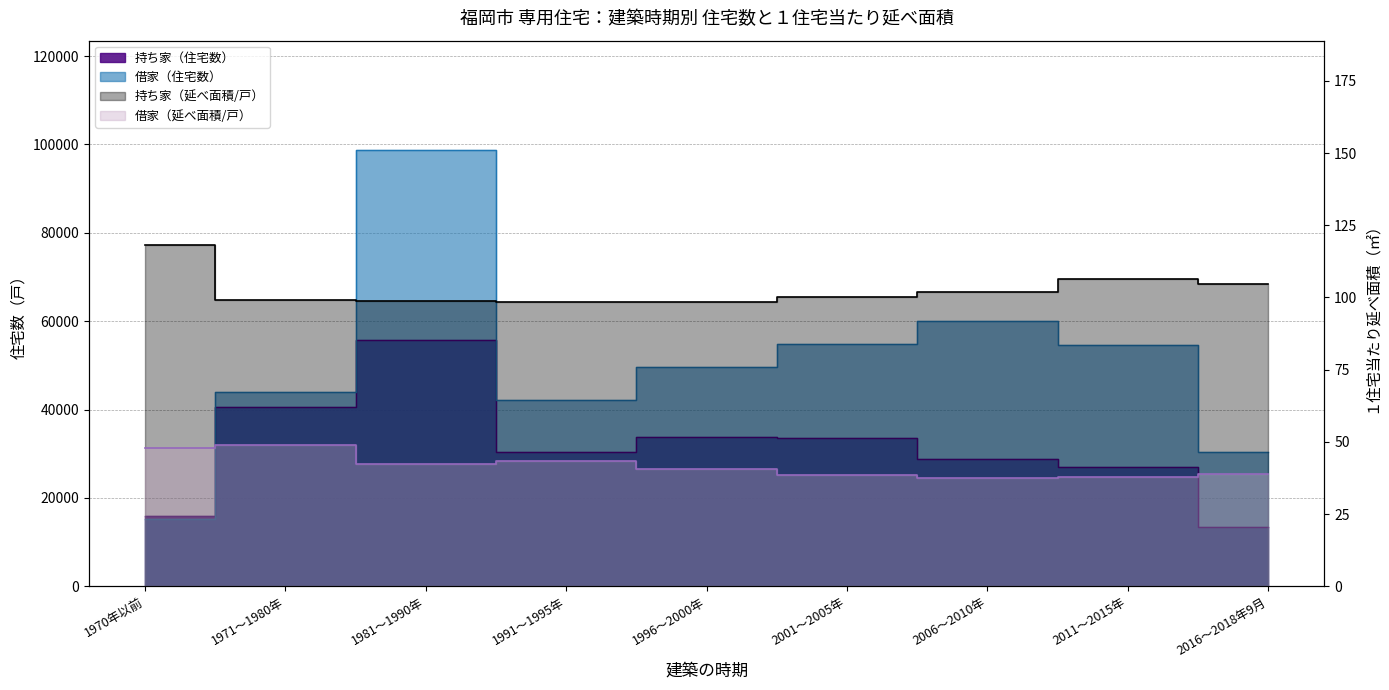

Is it true that 借家（住宅数） equals 75852 at 2011～2015年?

False